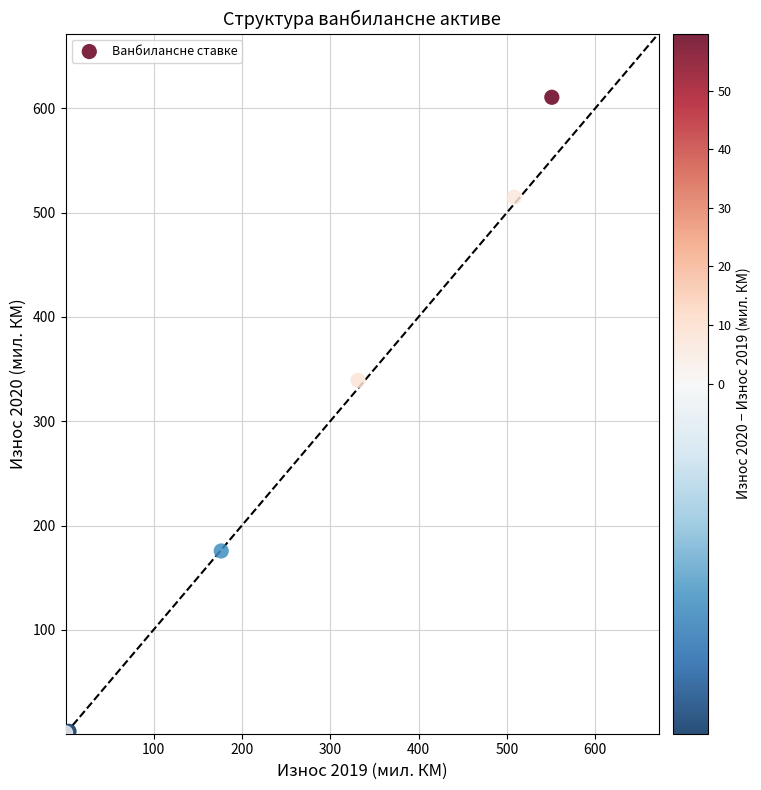

What Y value in the scatter plot is closest to 305?

339.1